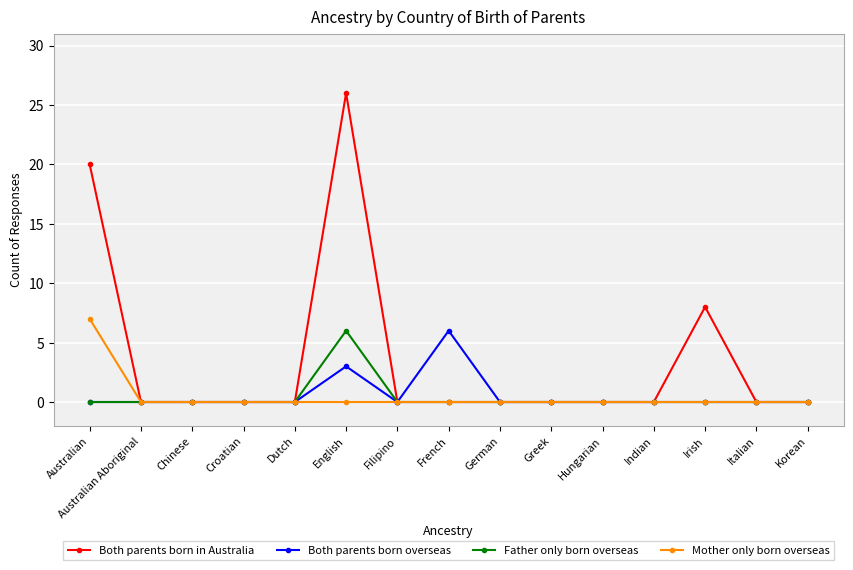

How many data points does each series have?

15